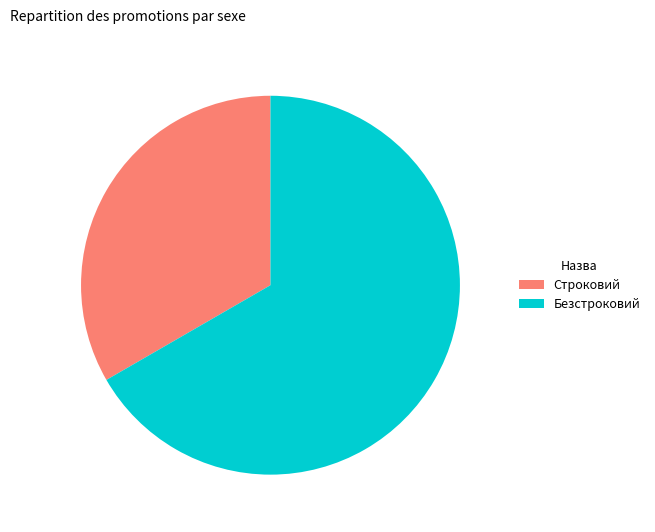

Does Безстроковий account for over 50% of the chart?

Yes